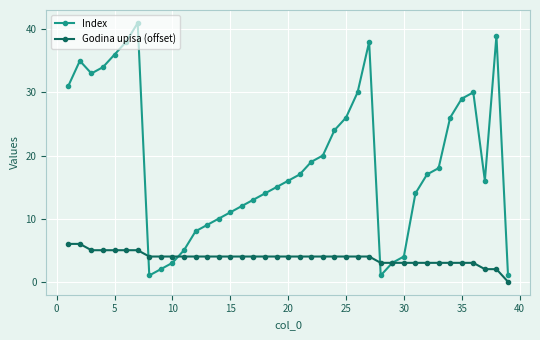

Rank the series by their maximum value, from highest to lowest.

Index, Godina upisa (offset)